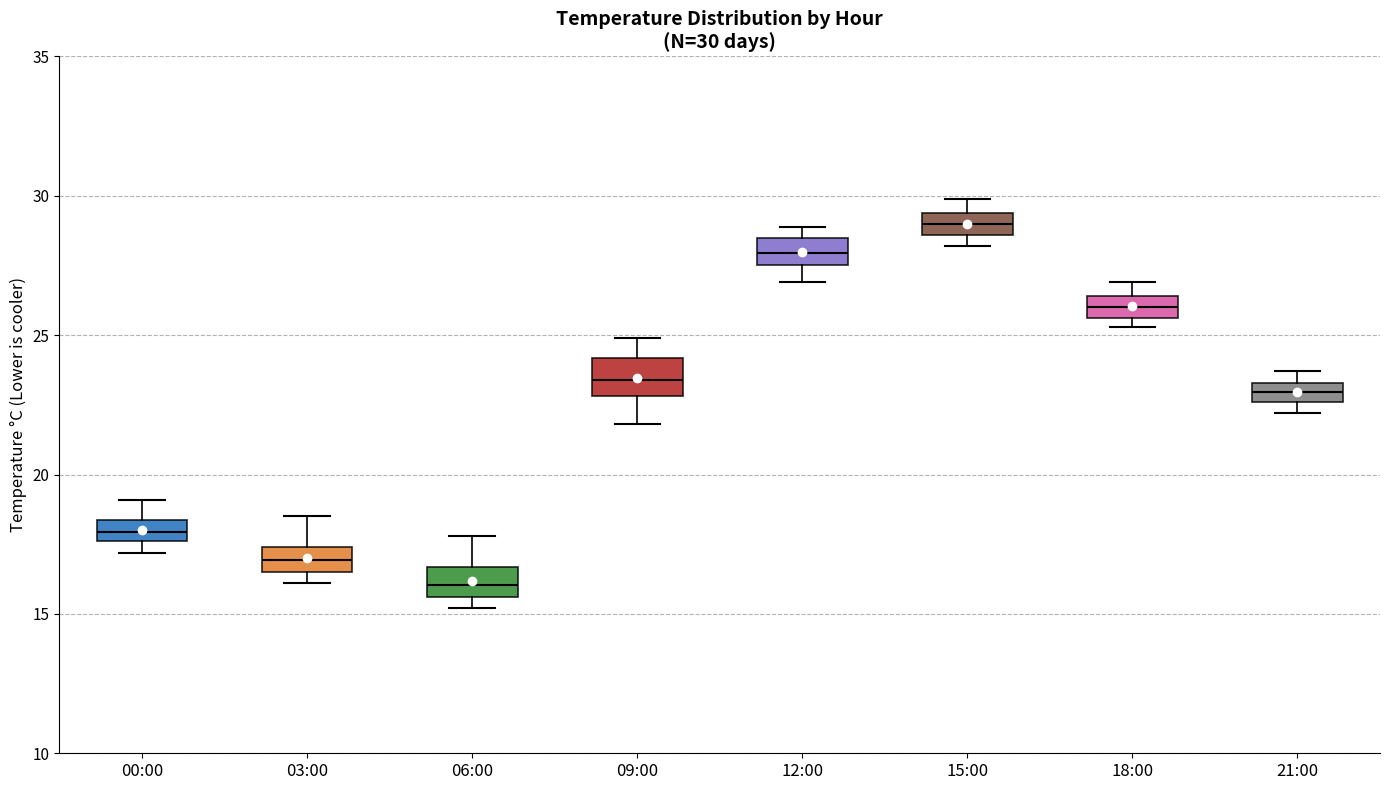

Which box has the highest median line?

15:00